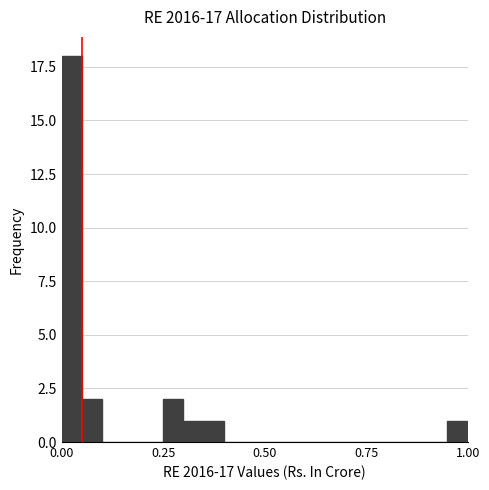

Around what value on the x-axis is the tallest bar? Give the approximate position of its centre, as read against the axis.

0.05